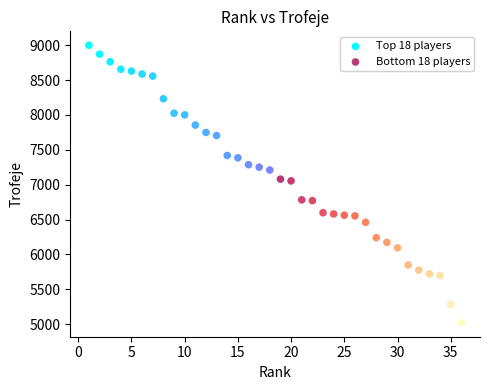

Which series has the widest spread of Y values?

Bottom 18 players